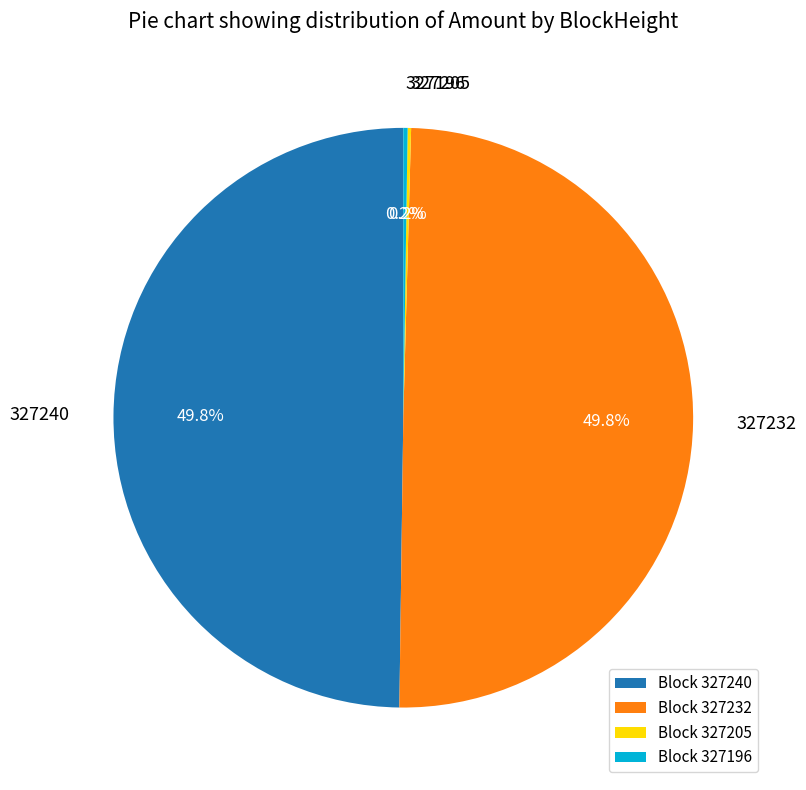

What percentage is NOT represented by 327240?

50.2%